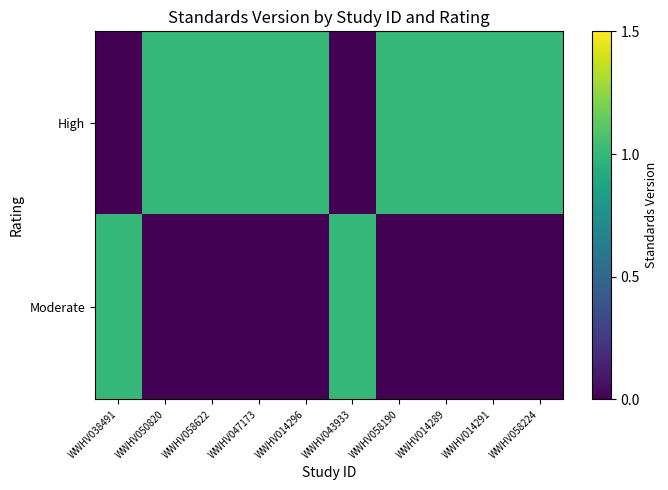

Which series has the largest total across all categories?

High